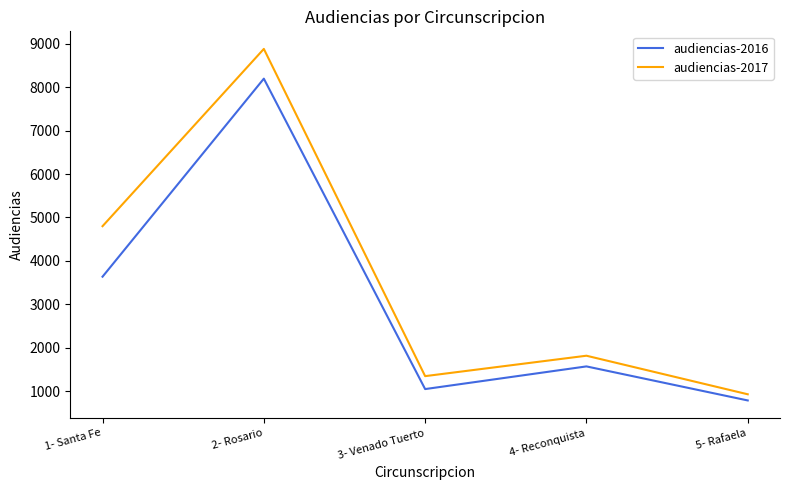

Rank the series by their maximum value, from highest to lowest.

audiencias-2017, audiencias-2016